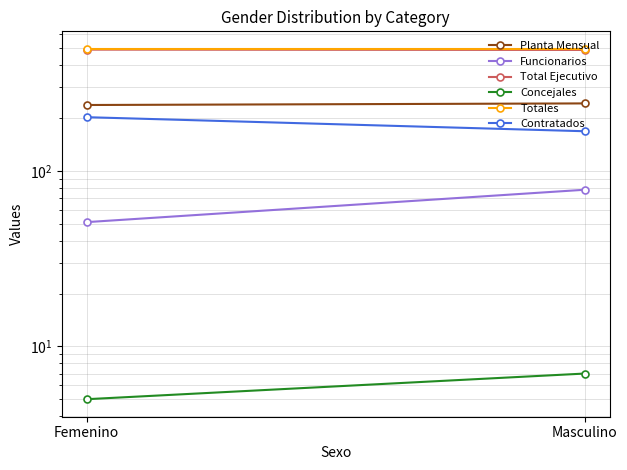

How many data points does each series have?

2